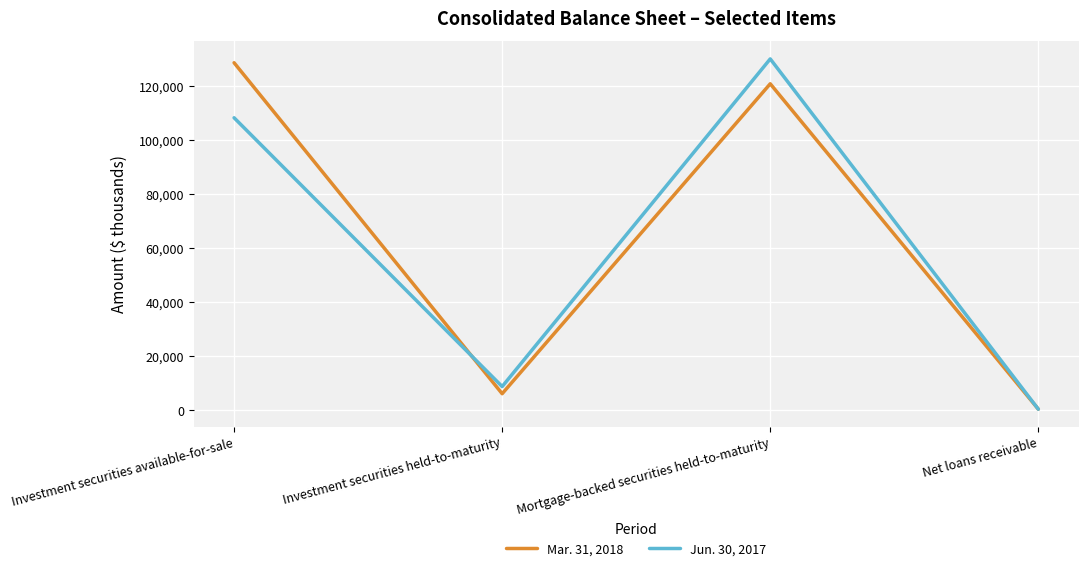

At which category is the sum across all series the highest?

Mortgage-backed securities held-to-maturity